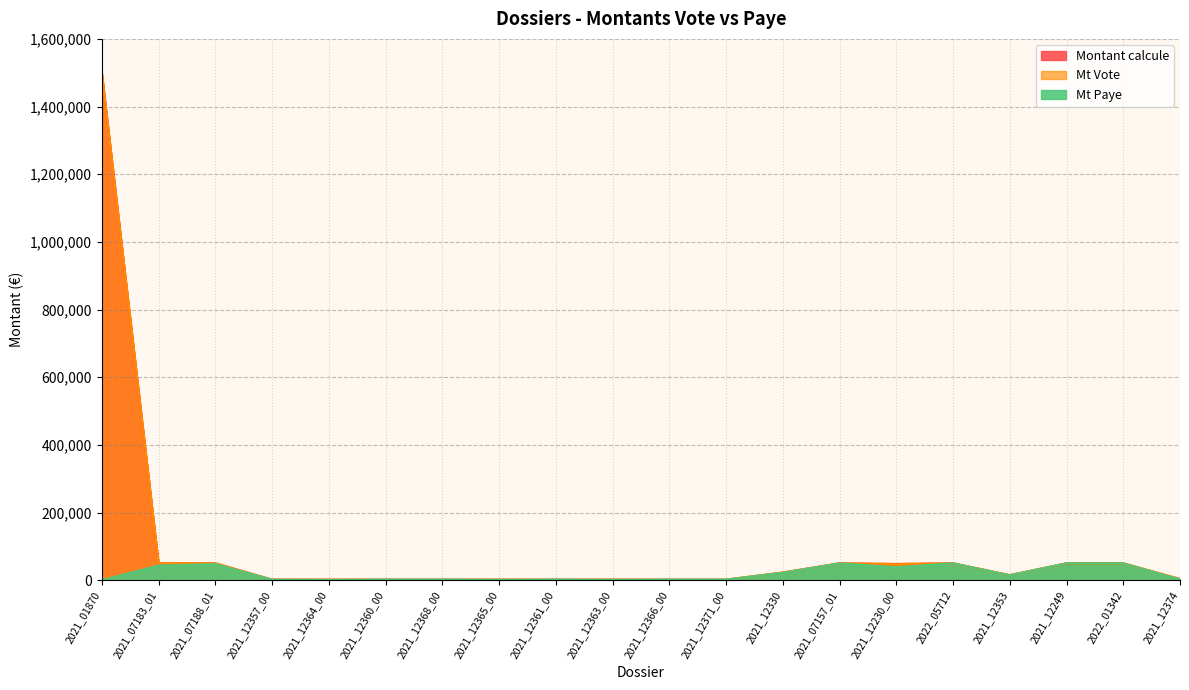

Reading left to right, extract all data points from this chart.

Montant calcule: 2021_01870=1500000.0	2021_07183_01=50000.0	2021_07188_01=50000.0	2021_12357_00=1750.0	2021_12364_00=1750.0	2021_12360_00=1750.0	2021_12368_00=1750.0	2021_12365_00=1750.0	2021_12361_00=1750.0	2021_12363_00=1750.0	2021_12366_00=1750.0	2021_12371_00=1750.0	2021_12330=22700.0	2021_07157_01=50000.0	2021_12230_00=48000.0	2022_05712=50000.0	2021_12353=15000.0	2021_12249=50000.0	2022_01342=50000.0	2021_12374=3500.0
Mt Vote: 2021_01870=1500000.0	2021_07183_01=50000.0	2021_07188_01=50000.0	2021_12357_00=1750.0	2021_12364_00=1750.0	2021_12360_00=1750.0	2021_12368_00=1750.0	2021_12365_00=1750.0	2021_12361_00=1750.0	2021_12363_00=1750.0	2021_12366_00=1750.0	2021_12371_00=1750.0	2021_12330=22700.0	2021_07157_01=50000.0	2021_12230_00=48000.0	2022_05712=50000.0	2021_12353=15000.0	2021_12249=50000.0	2022_01342=50000.0	2021_12374=3500.0
Mt Paye: 2021_01870=0.0	2021_07183_01=43546.6	2021_07188_01=47491.3	2021_12357_00=1620.7	2021_12364_00=859.1	2021_12360_00=1750.0	2021_12368_00=1730.9	2021_12365_00=1173.7	2021_12361_00=1750.0	2021_12363_00=1246.5	2021_12366_00=1730.2	2021_12371_00=1739.0	2021_12330=21966.9	2021_07157_01=49804.6	2021_12230_00=38320.0	2022_05712=50000.0	2021_12353=14702.0	2021_12249=50000.0	2022_01342=50000.0	2021_12374=2184.6